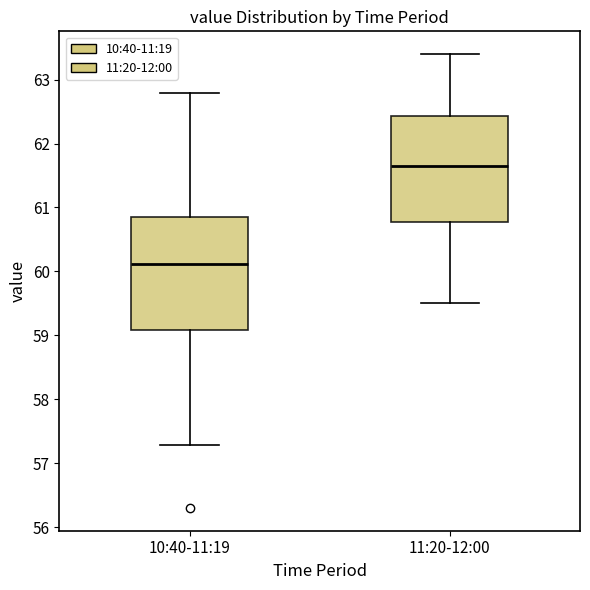

Comparing the boxes themselves (not the whiskers), which one is the tallest?

10:40-11:19